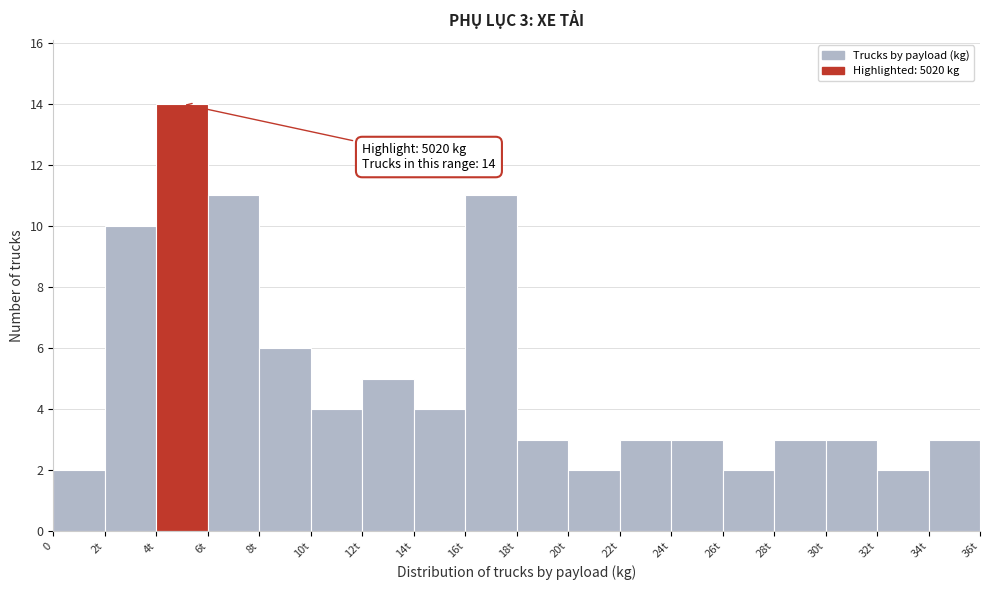

Reading left to right, extract all data points from this chart.

0=2	2t=10	4t=14	6t=11	8t=6	10t=4	12t=5	14t=4	16t=11	18t=3	20t=2	22t=3	24t=3	26t=2	28t=3	30t=3	32t=2	34t=3